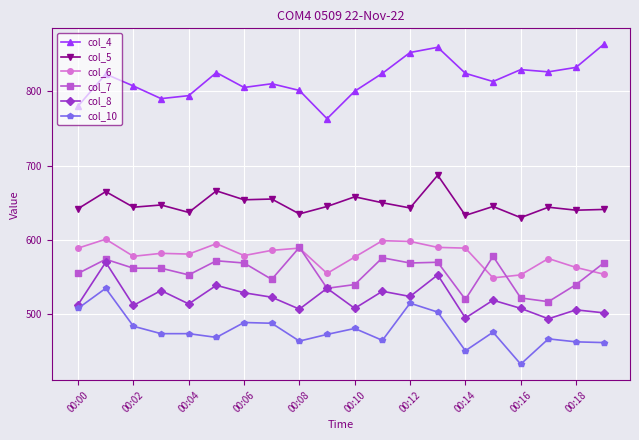

True or false: col_4 and col_7 intersect in this chart.

False